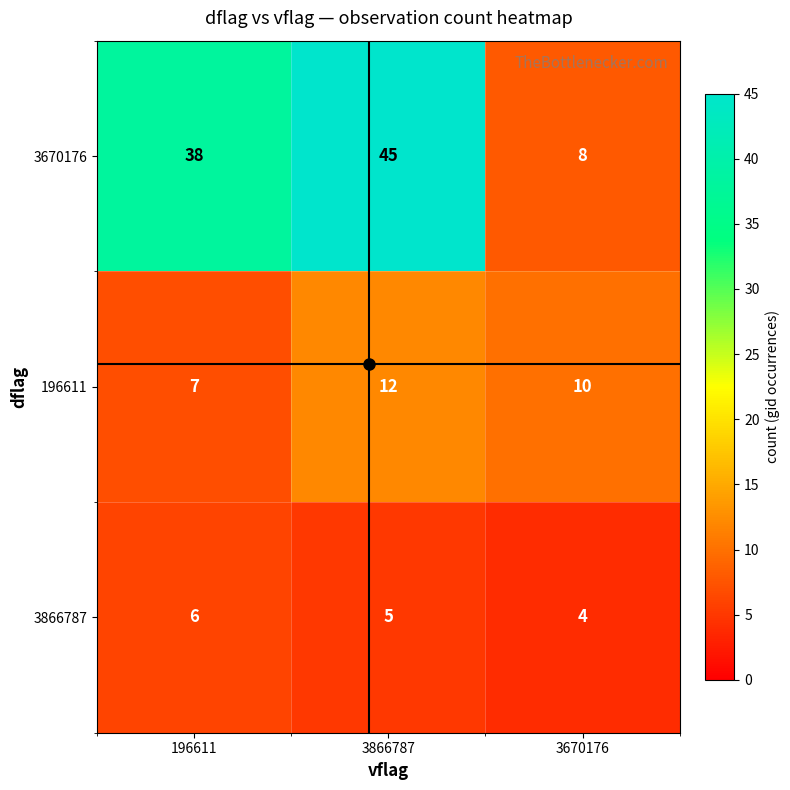

The 3866787 series shows 10 at 196611. True or false?

False